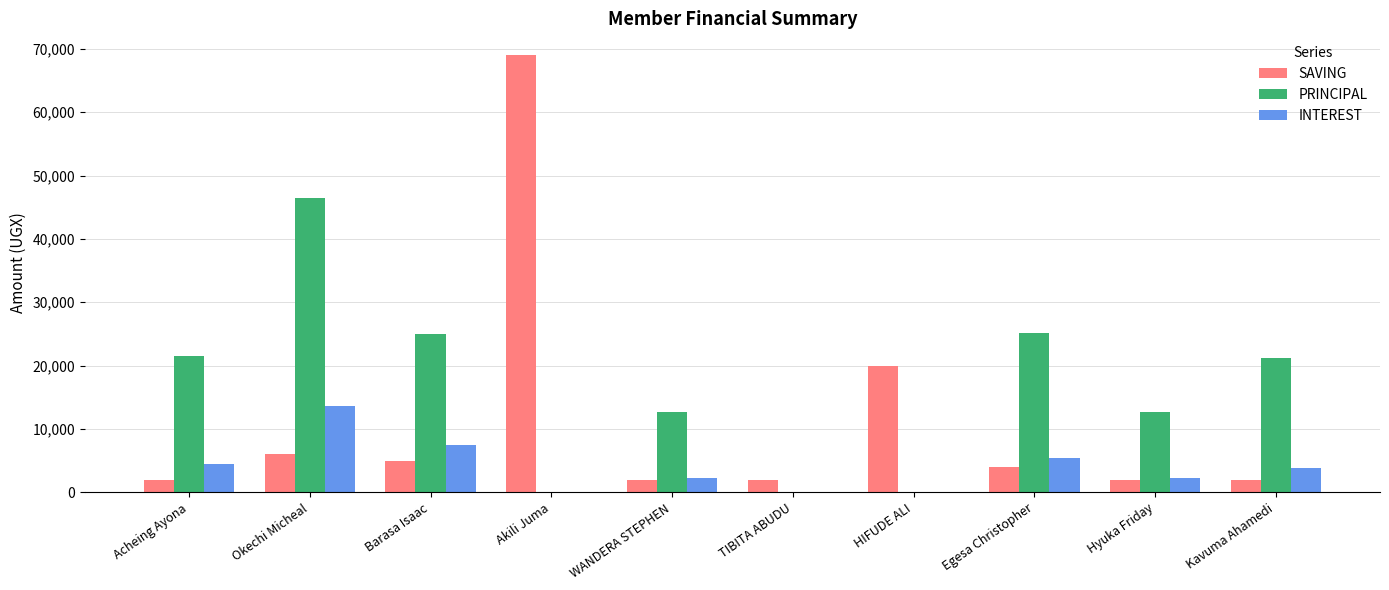

Count the number of categories in the chart.

10